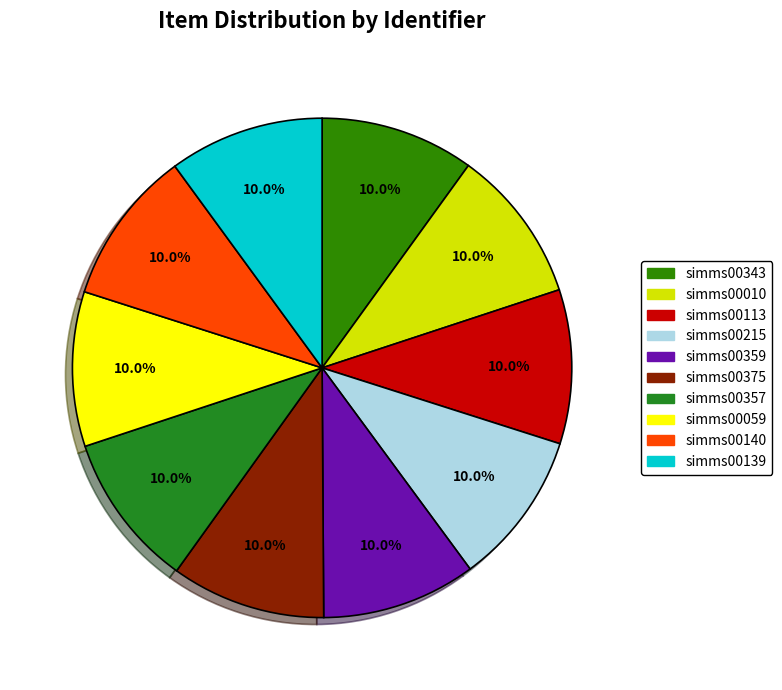

Is it true that simms00343 is 17% of the pie?

False